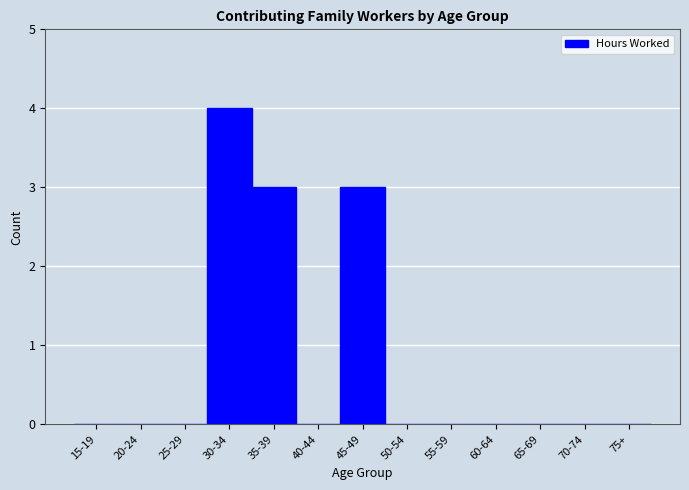

Reading left to right, what are all the values shown in this chart?

15-19=0	20-24=0	25-29=0	30-34=4	35-39=3	40-44=0	45-49=3	50-54=0	55-59=0	60-64=0	65-69=0	70-74=0	75+=0